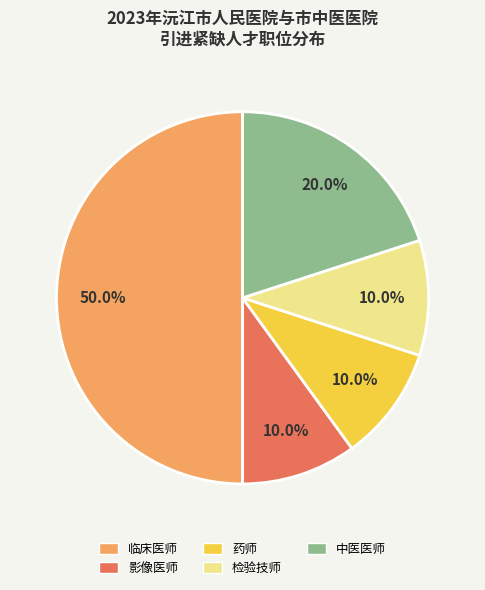

To the nearest percent, what is the difference between the 中医医师 and 临床医师 slice percentages?

30%